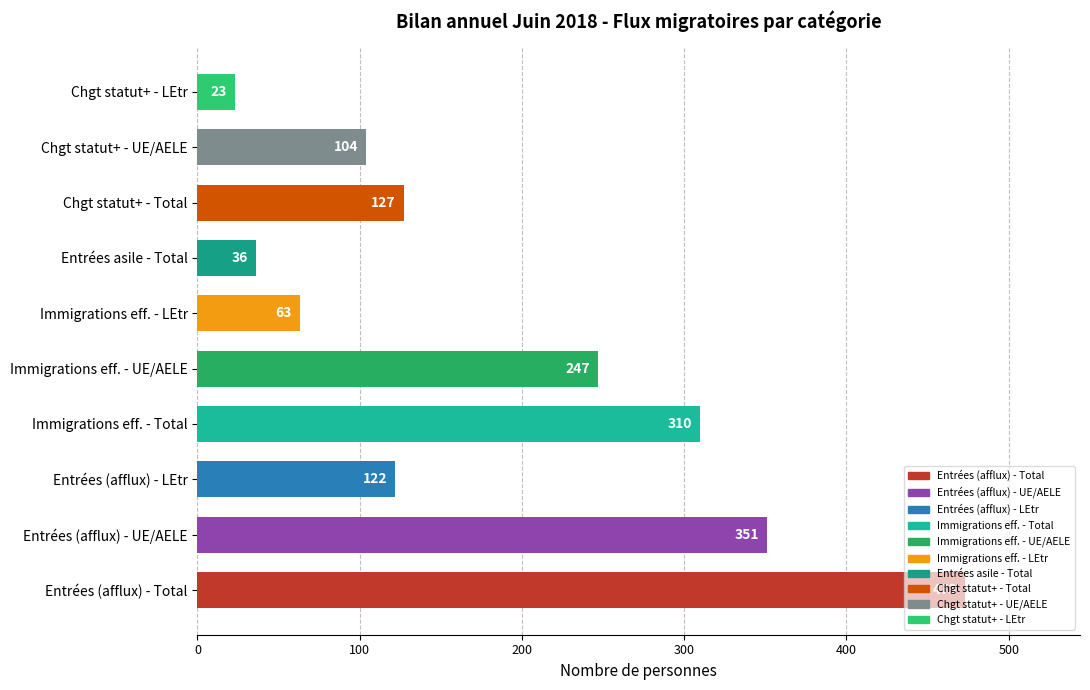

What is the smallest value displayed?

23